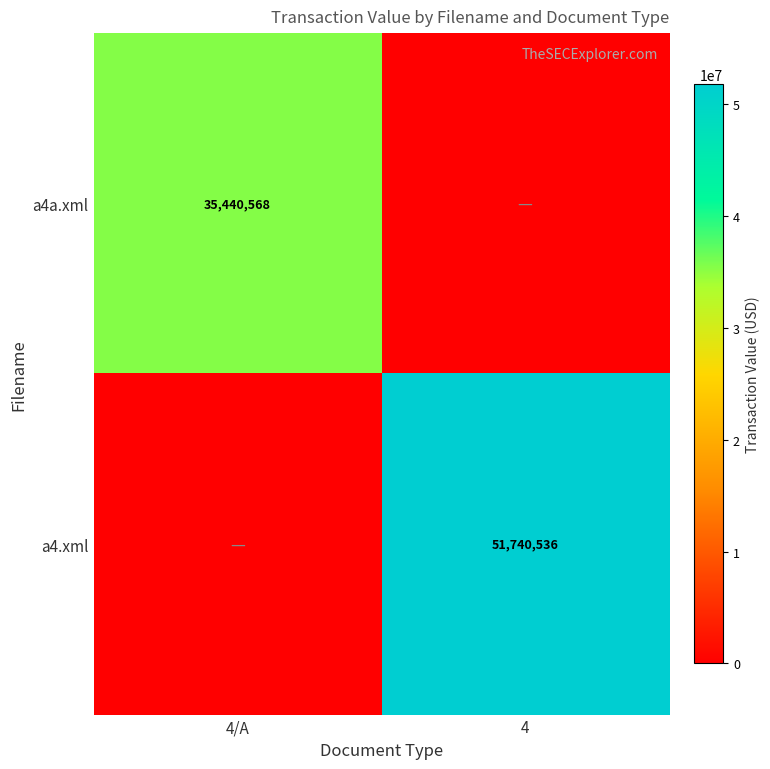

True or false: a4.xml has a value of 51740536 at 4.

True